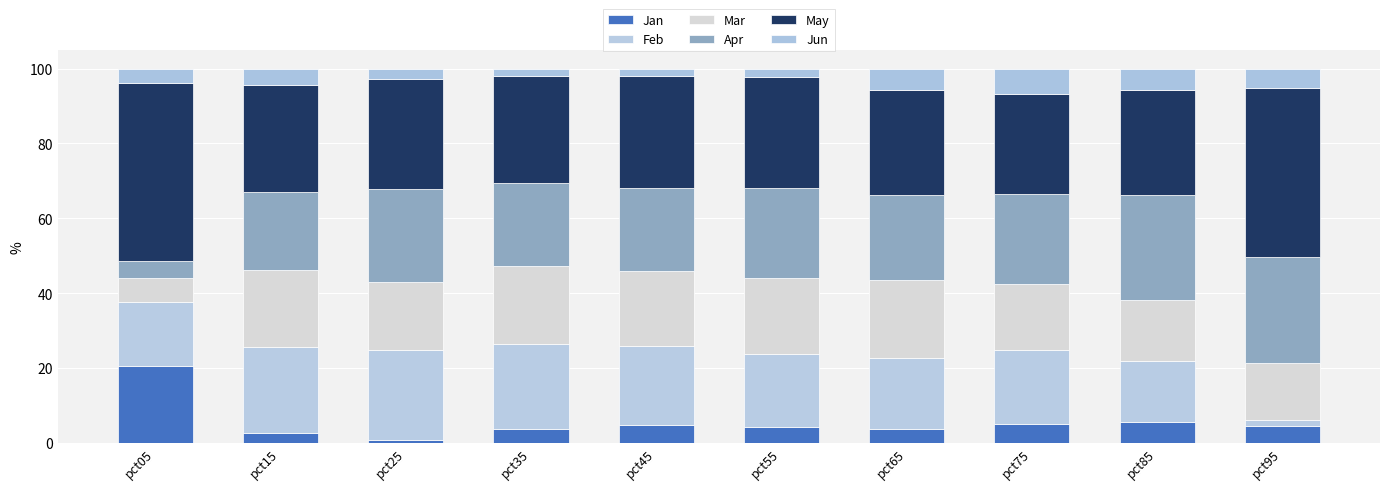

Are the bars horizontal?

No